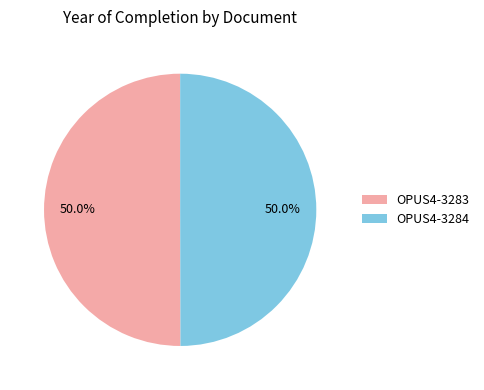

True or false: OPUS4-3283 accounts for 39% of the total.

False